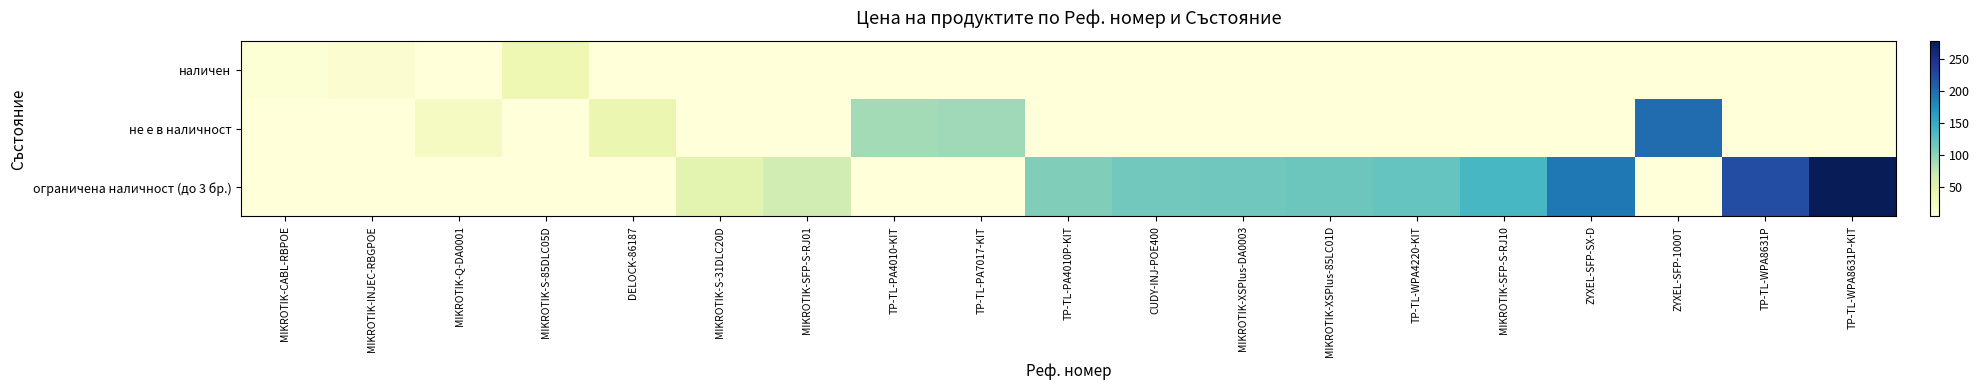

Between MIKROTIK-XSPlus-85LC01D and MIKROTIK-Q-DA0001, which is larger?

MIKROTIK-XSPlus-85LC01D